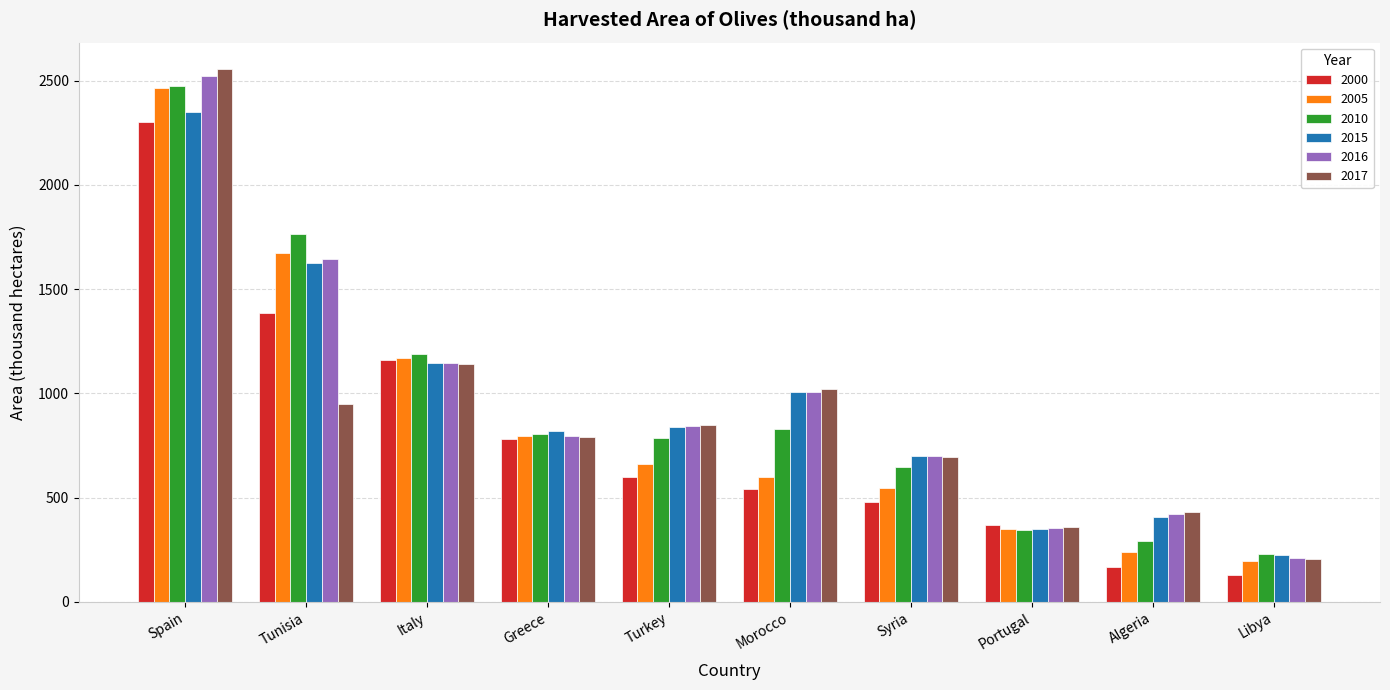

How many bars are there in each group?

6